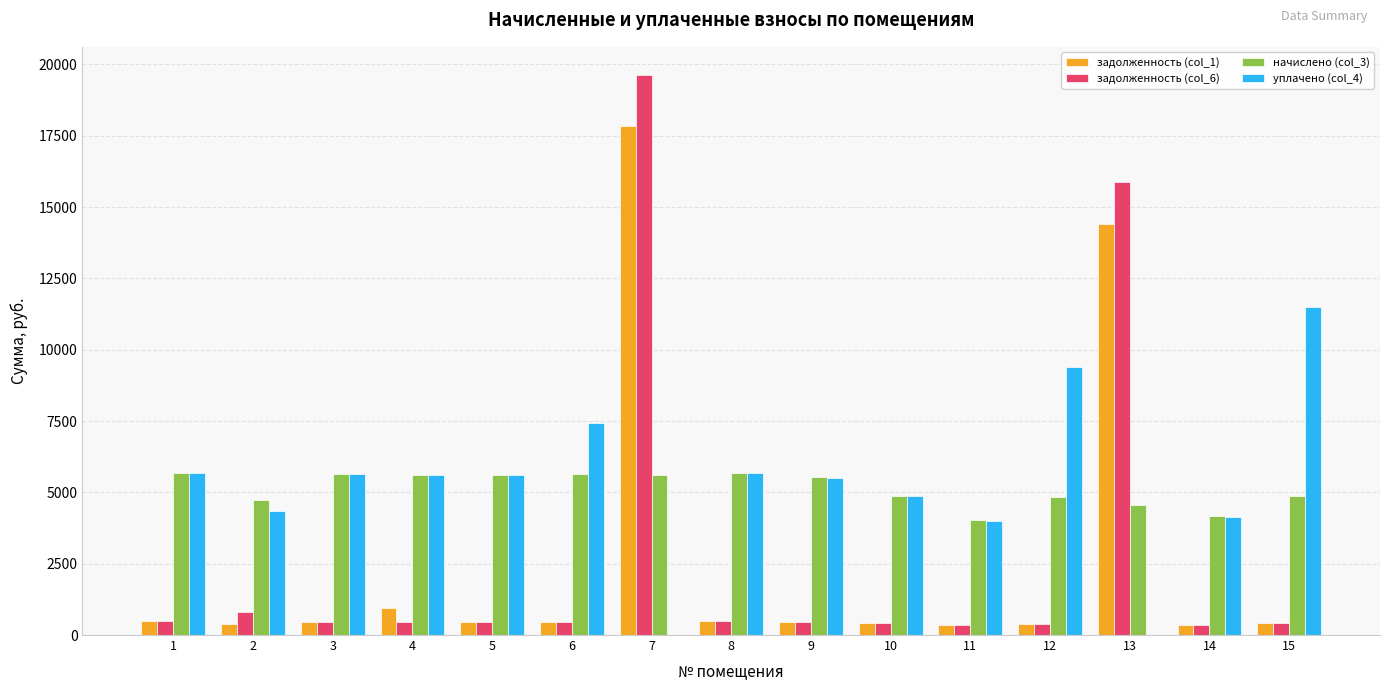

At which category is the sum across all series the highest?

7